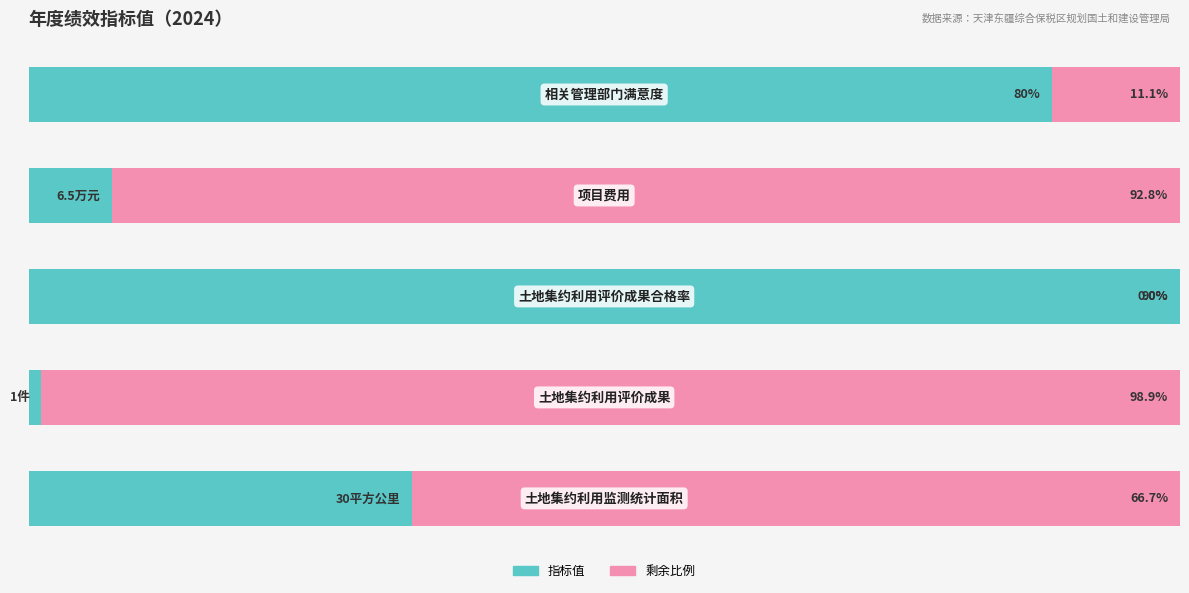

How many bars are there in total?

10